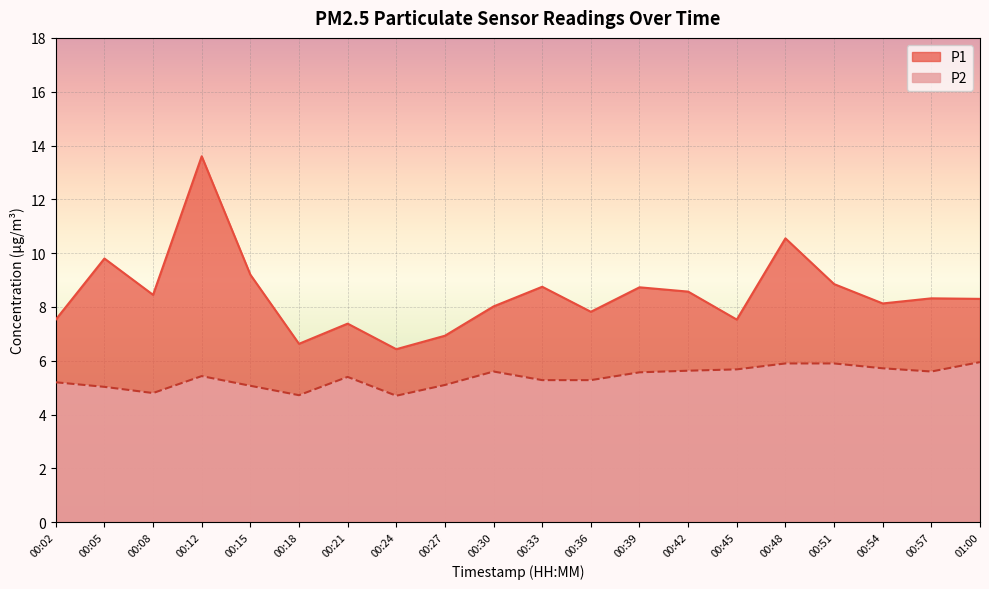

Where does the P1 series first go above 8?

00:05